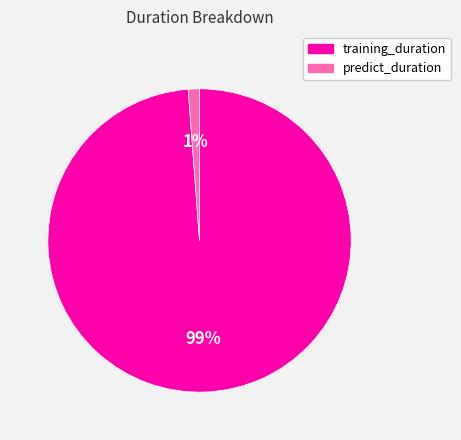

To the nearest percent, what percentage of the pie is training_duration?

99%